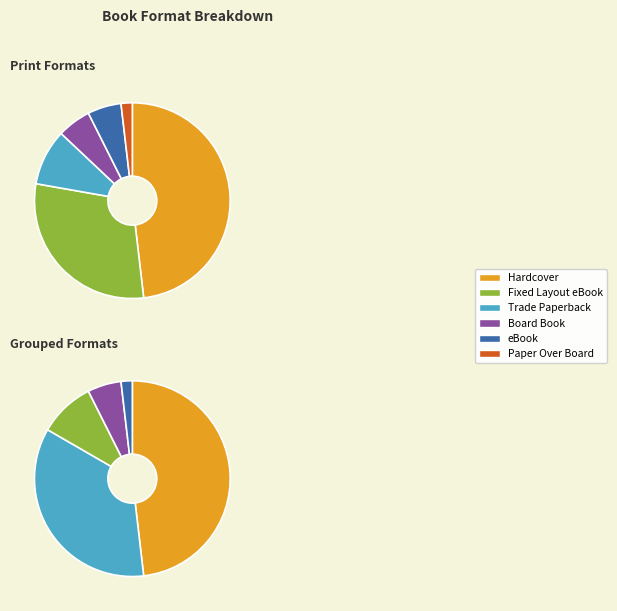

What is the change in value from Fixed Layout eBook to eBook?

-13